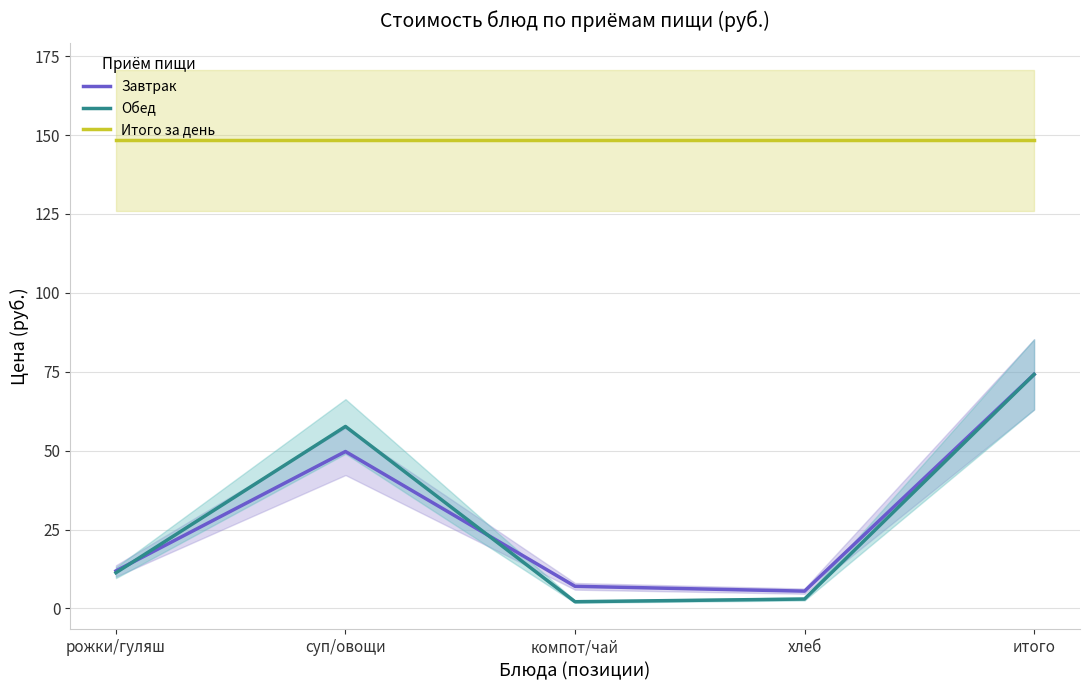

What is the difference between the maximum and second lowest values in the Завтрак series?

67.1